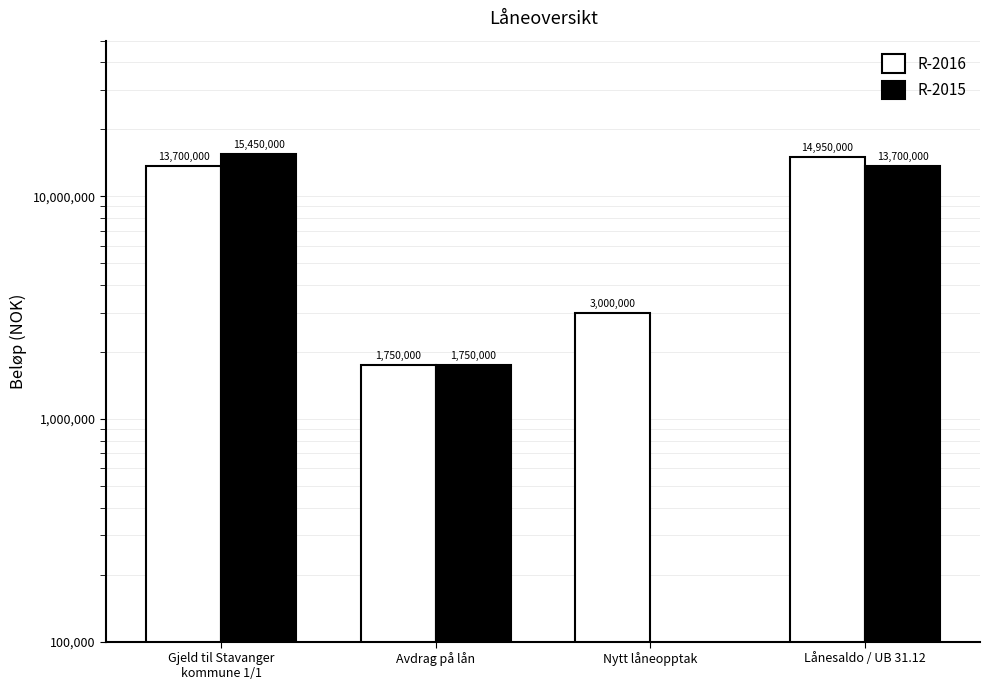

Which has a higher value, Lånesaldo / UB 31.12 or Nytt låneopptak?

Lånesaldo / UB 31.12